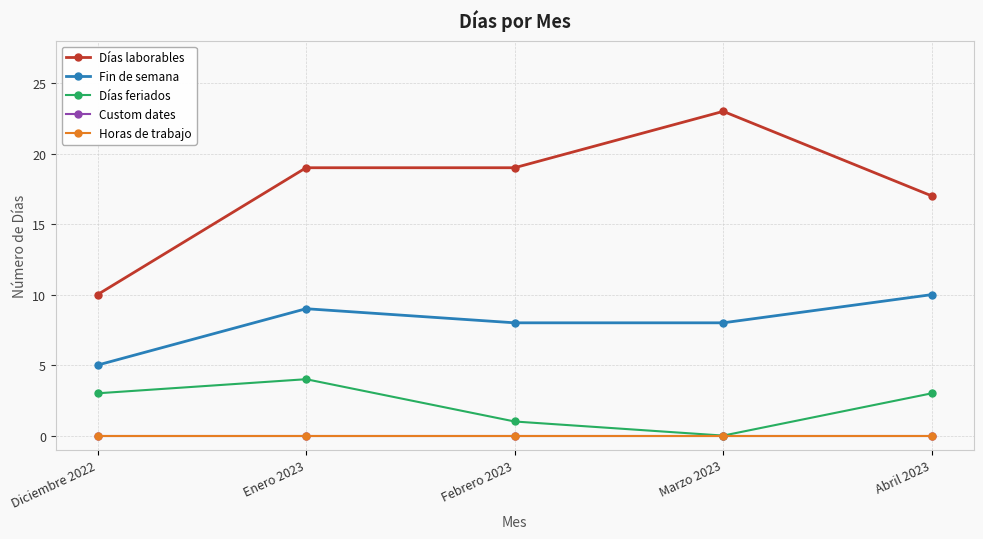

True or false: Días feriados and Custom dates cross at least once.

False